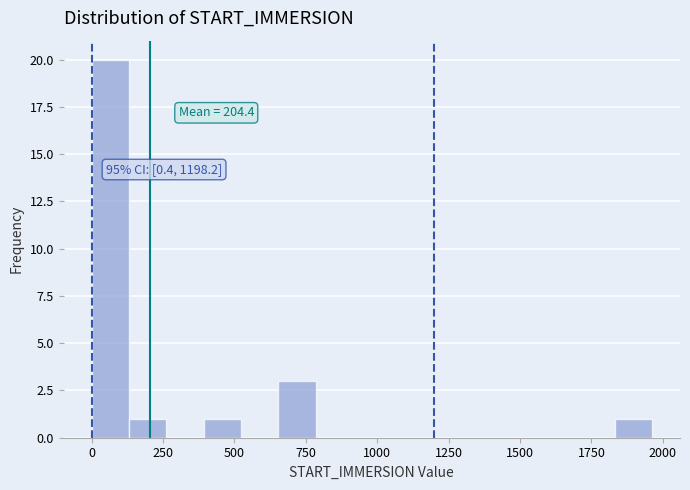

Read against the x-axis, roughly where is the centre of the tallest bar?

50